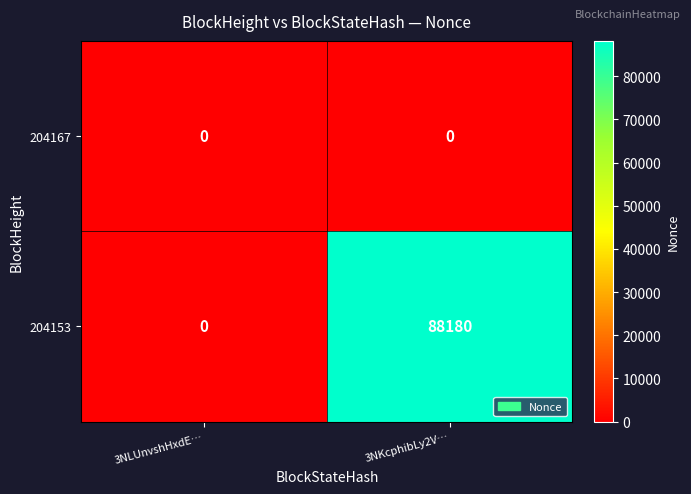

Which series has the largest range (max minus min)?

204153